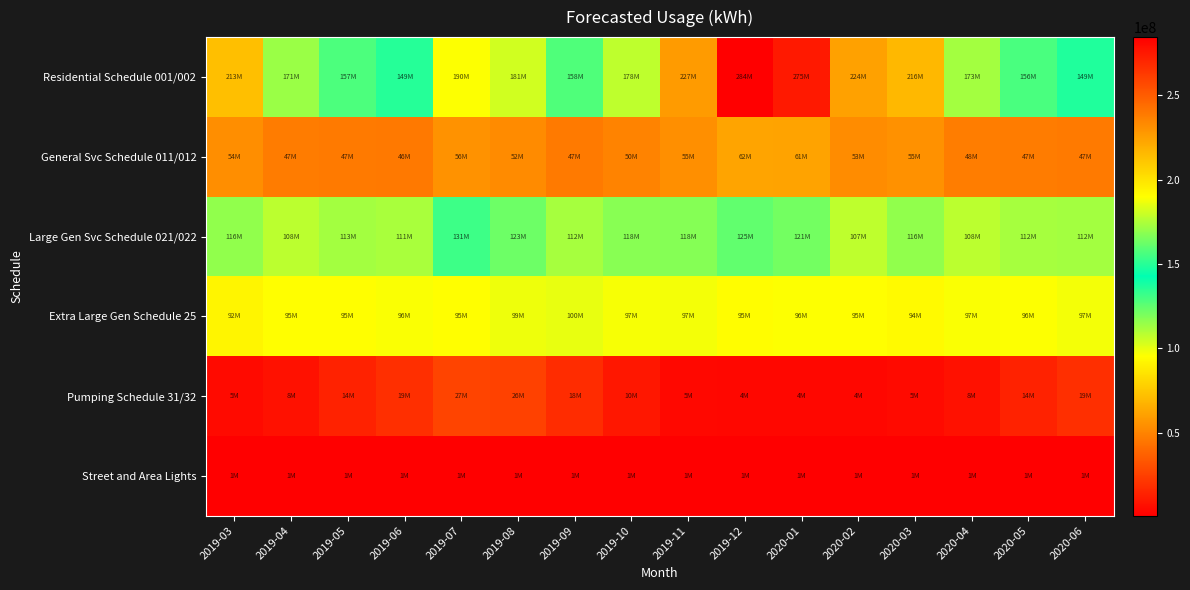

At how many categories does at least one series exceed 63551602?

16